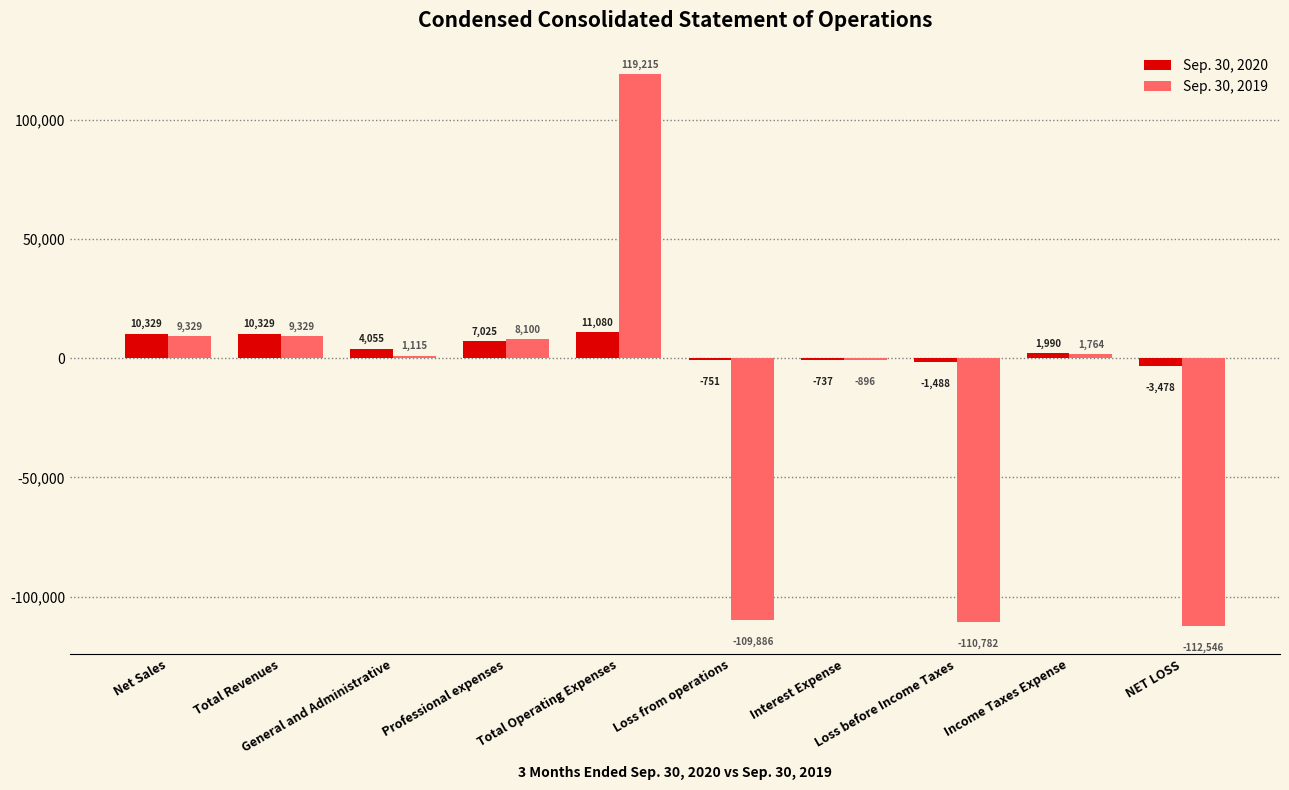

Reading left to right, extract all data points from this chart.

Sep. 30, 2020: Net Sales=10329	Total Revenues=10329	General and Administrative=4055	Professional expenses=7025	Total Operating Expenses=11080	Loss from operations=-751	Interest Expense=-737	Loss before Income Taxes=-1488	Income Taxes Expense=1990	NET LOSS=-3478
Sep. 30, 2019: Net Sales=9329	Total Revenues=9329	General and Administrative=1115	Professional expenses=8100	Total Operating Expenses=119215	Loss from operations=-109886	Interest Expense=-896	Loss before Income Taxes=-110782	Income Taxes Expense=1764	NET LOSS=-112546